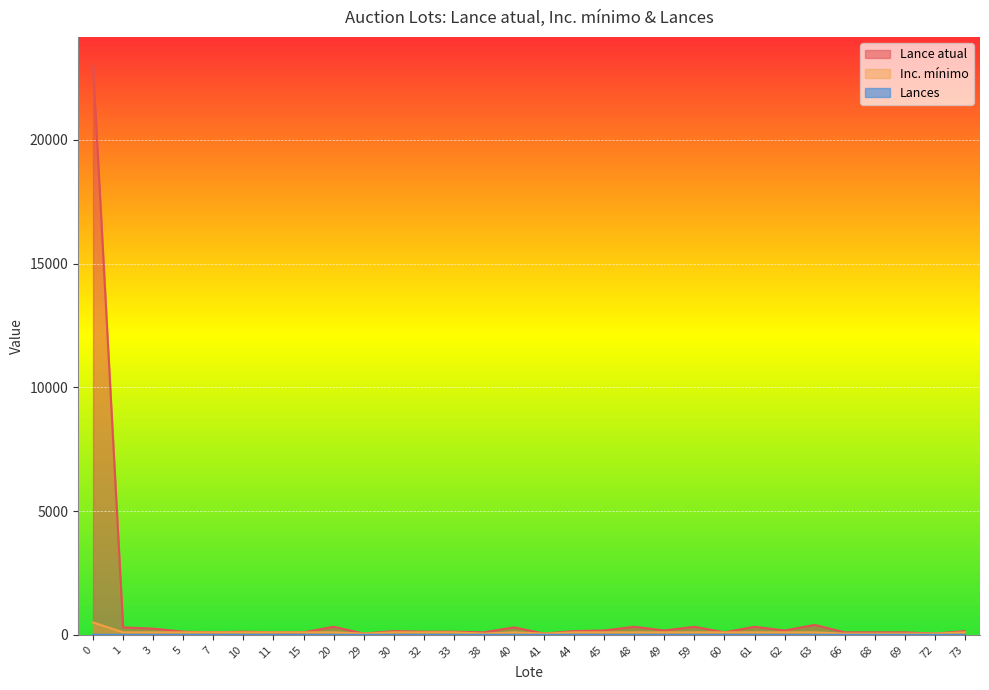

True or false: Lance atual and Inc. mínimo intersect in this chart.

False